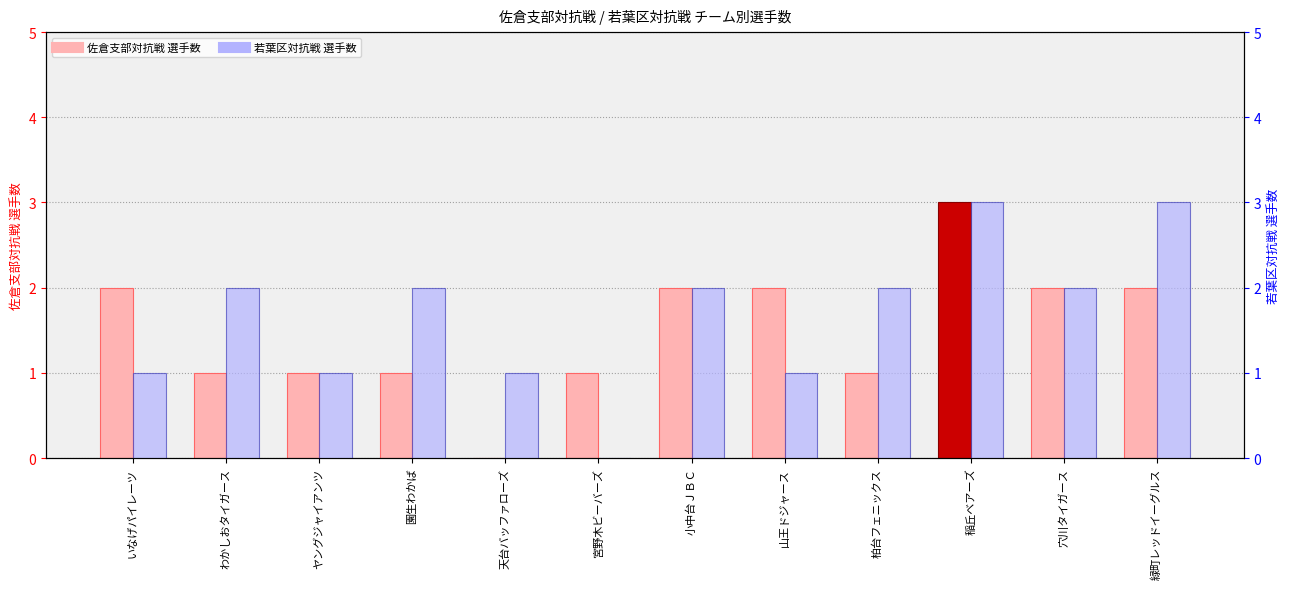

Rank the series by their maximum value, from lowest to highest.

佐倉支部対抗戦, 若葉区対抗戦